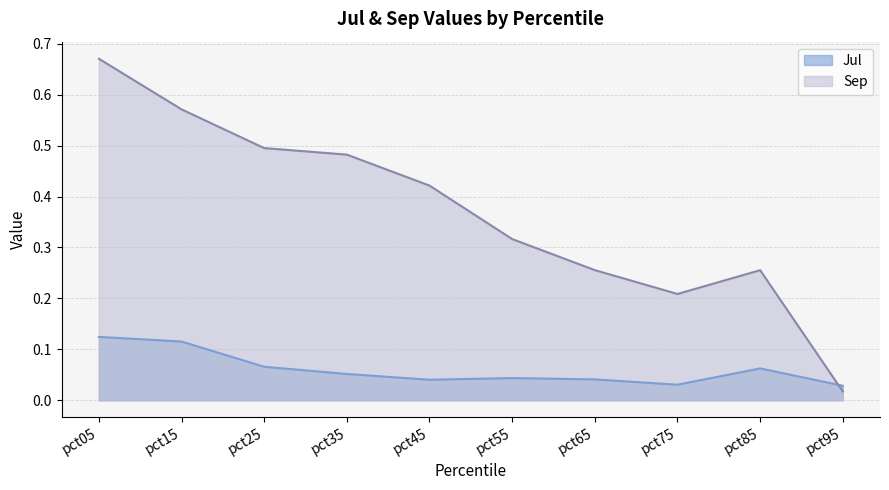

Where is the first local minimum for Jul?

pct45